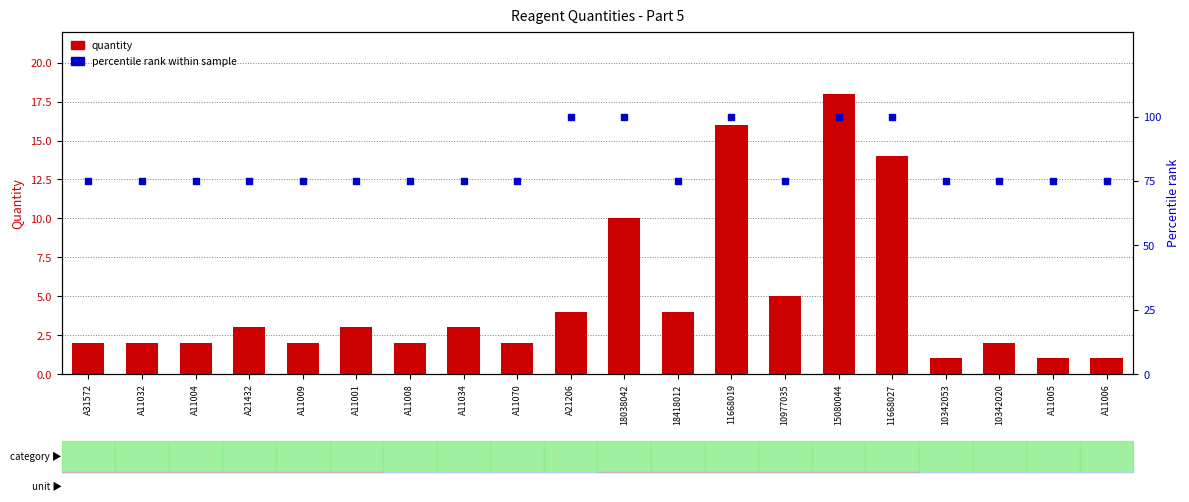

Which series reaches the maximum Y coordinate?

percentile rank